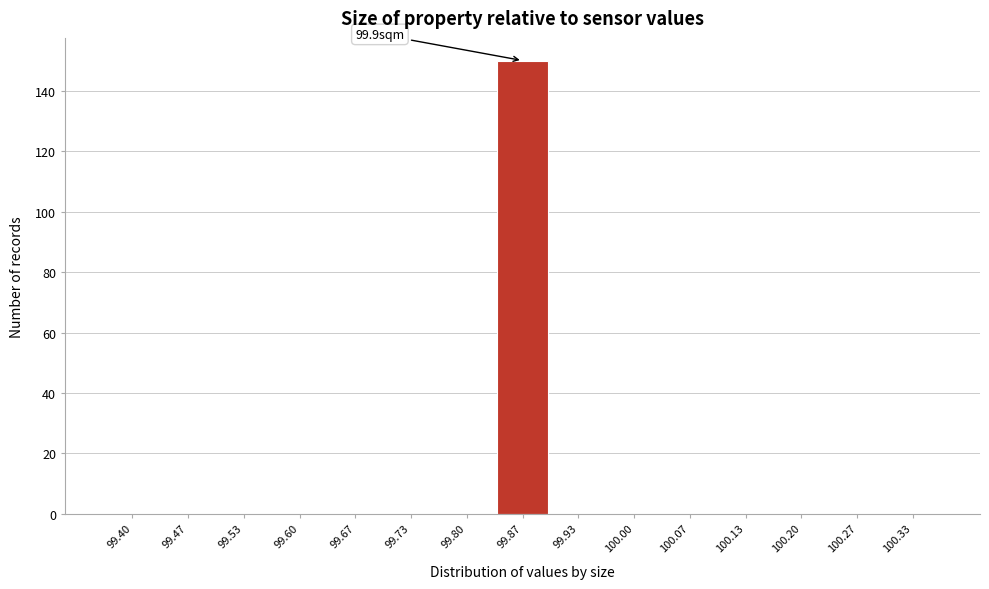

Reading left to right, what are all the values shown in this chart?

99.40=0	99.47=0	99.53=0	99.60=0	99.67=0	99.73=0	99.80=0	99.87=150	99.93=0	100.00=0	100.07=0	100.13=0	100.20=0	100.27=0	100.33=0